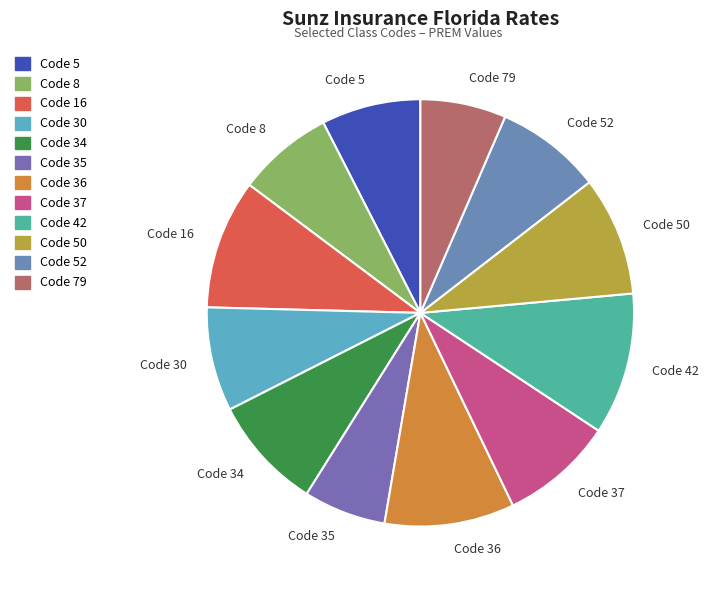

Is it true that Code 16 is 20% of the pie?

False